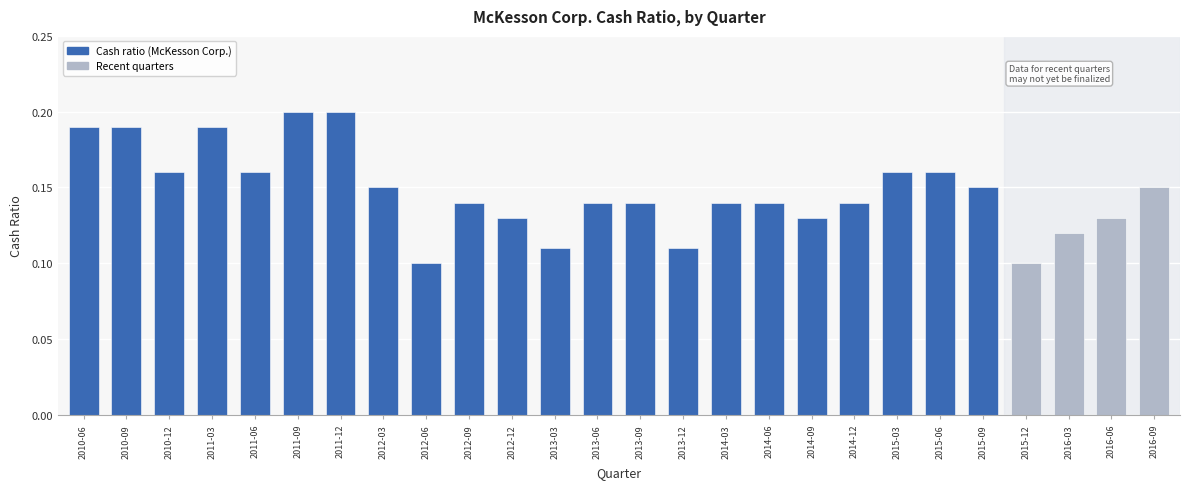

What is the label of the 1st bar from the right?

2016-09